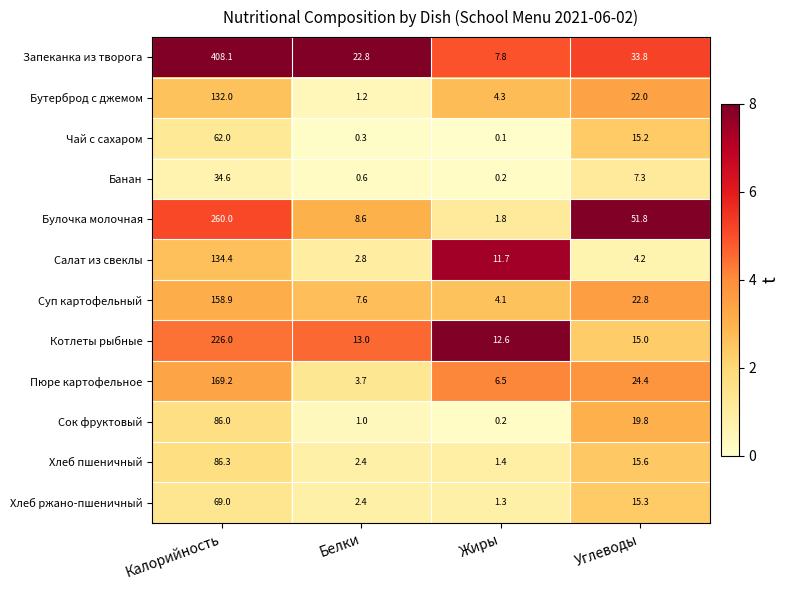

Which series has the largest range (max minus min)?

Запеканка из творога